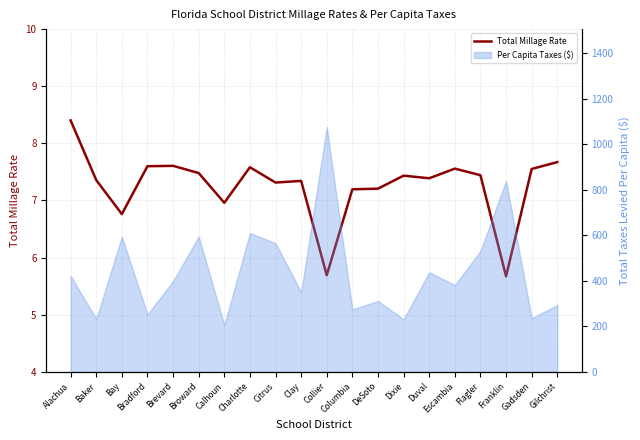

List the labels in order of value, smallest first.

Franklin, Collier, Bay, Calhoun, Columbia, DeSoto, Citrus, Clay, Baker, Duval, Dixie, Flagler, Broward, Gadsden, Escambia, Charlotte, Bradford, Brevard, Gilchrist, Alachua